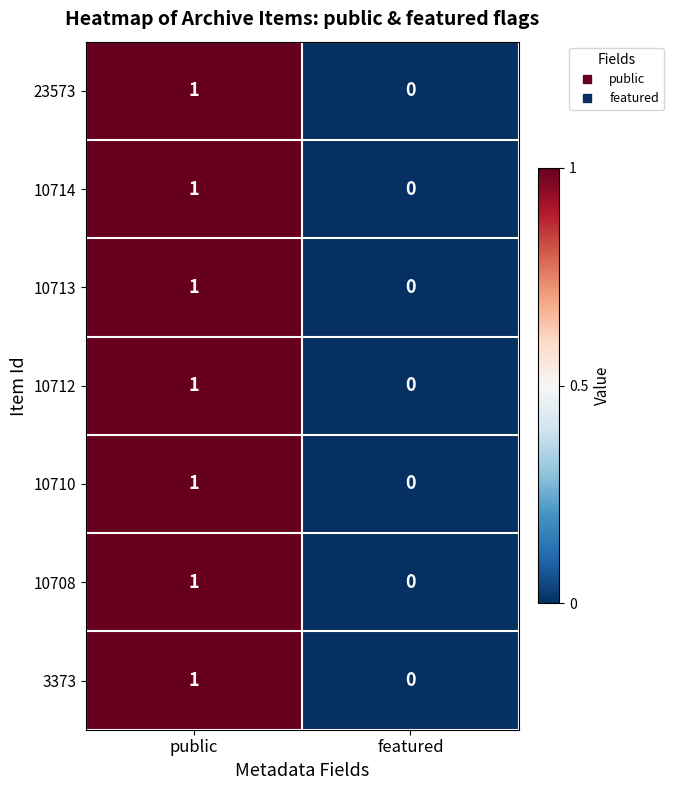

How many categories are shown in the chart?

2